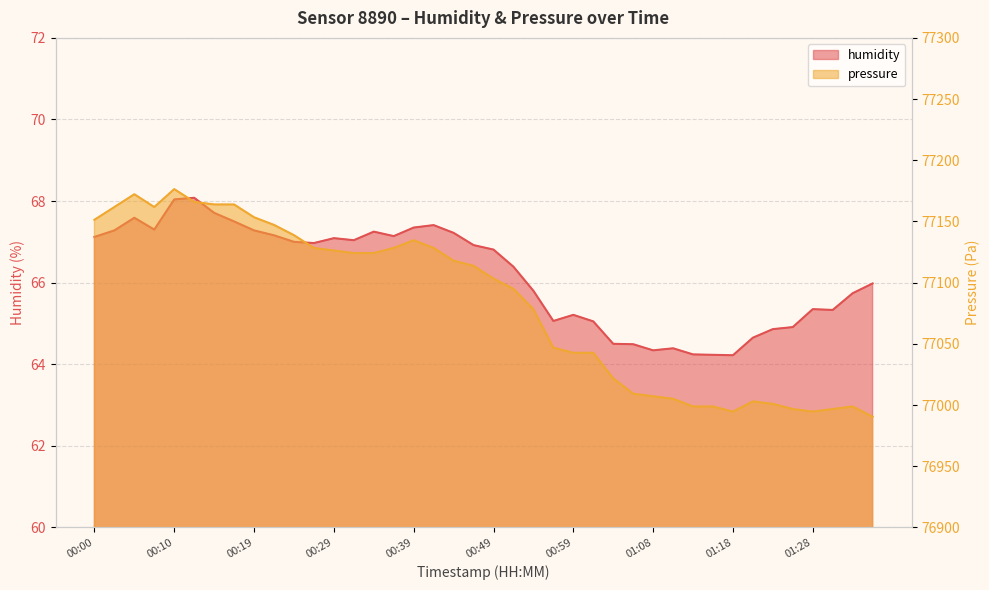

Which series has the largest total across all categories?

pressure_norm